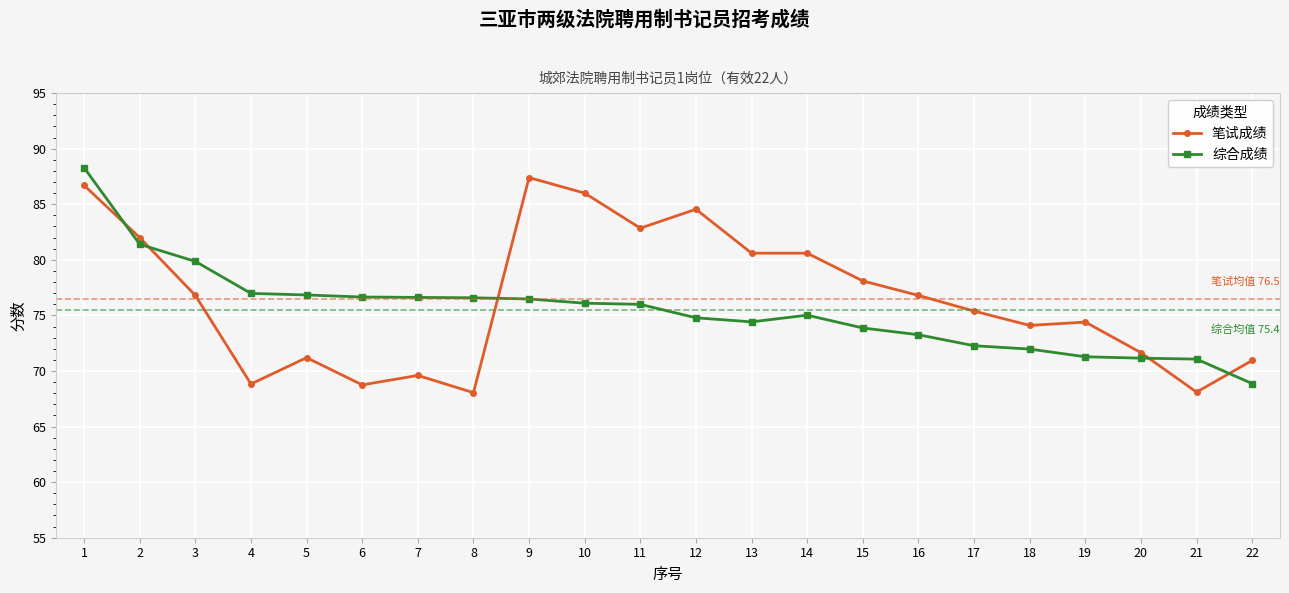

True or false: 综合成绩 and 笔试成绩 intersect in this chart.

True